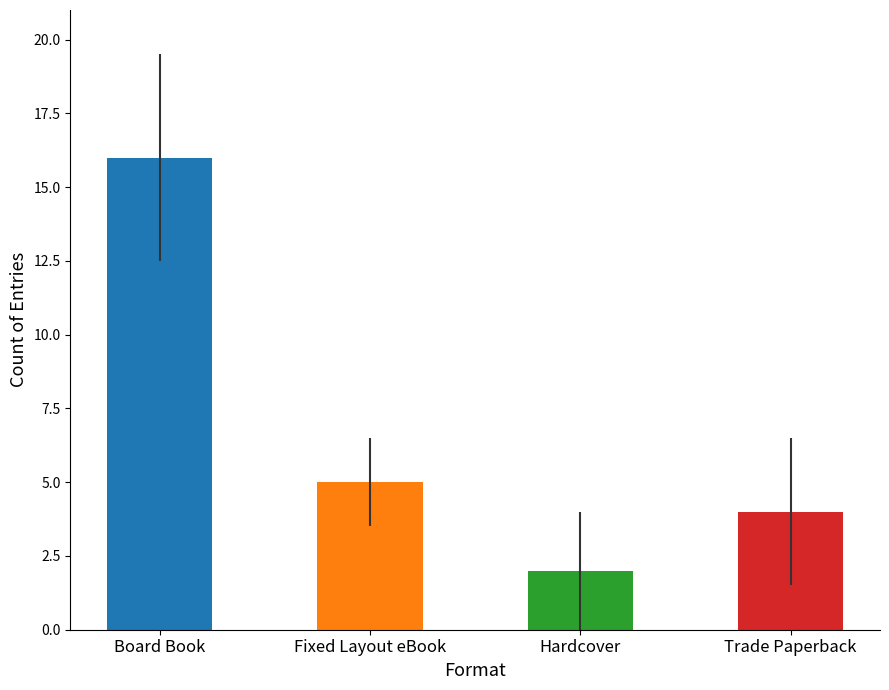

How many data points in Count are less than 5?

2